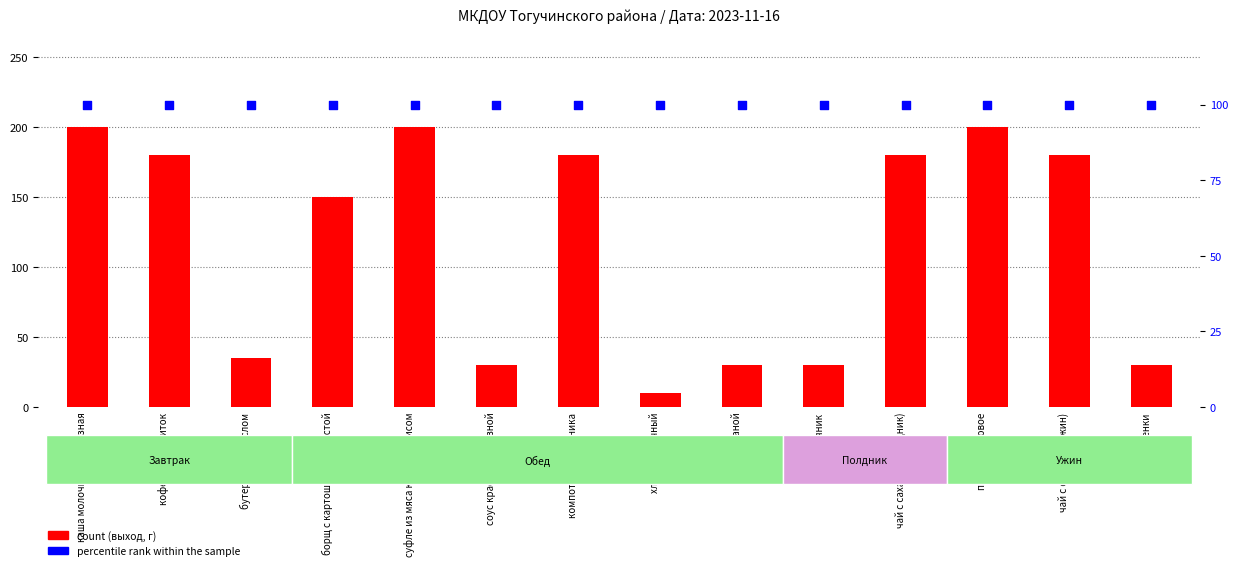

Is the value of count (выход, г) at каша молочная кукурузная greater than the value of percentile rank within the sample at гренки?

Yes